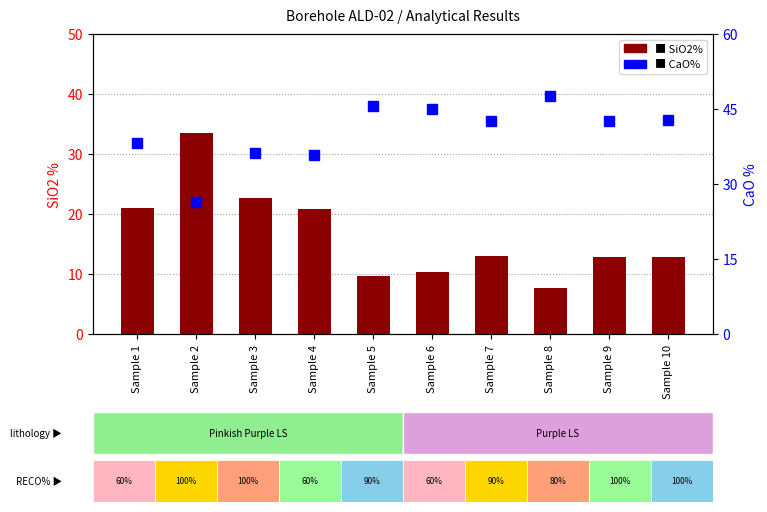

What is the sum of the CaO% values at Sample 2 and Sample 3?

62.5